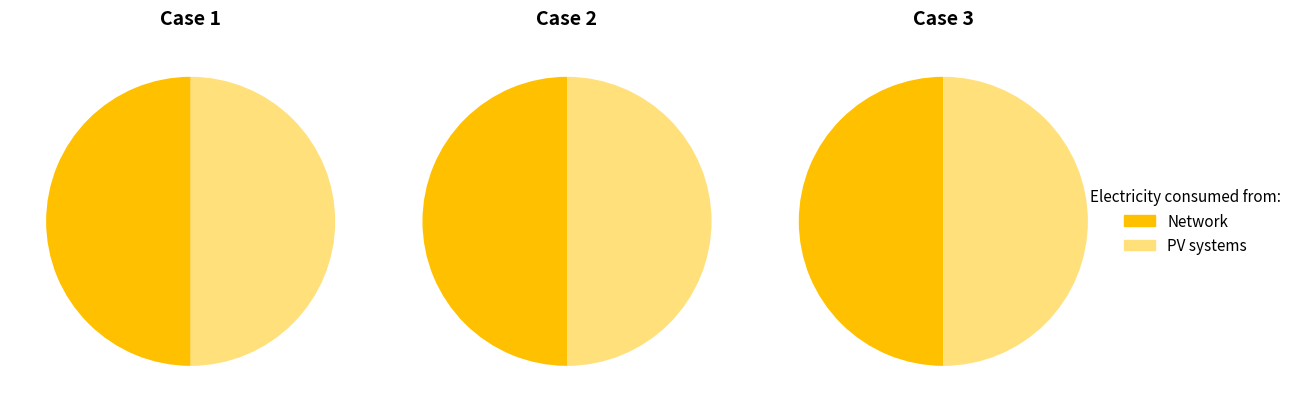

Count the number of slices in the pie.

2